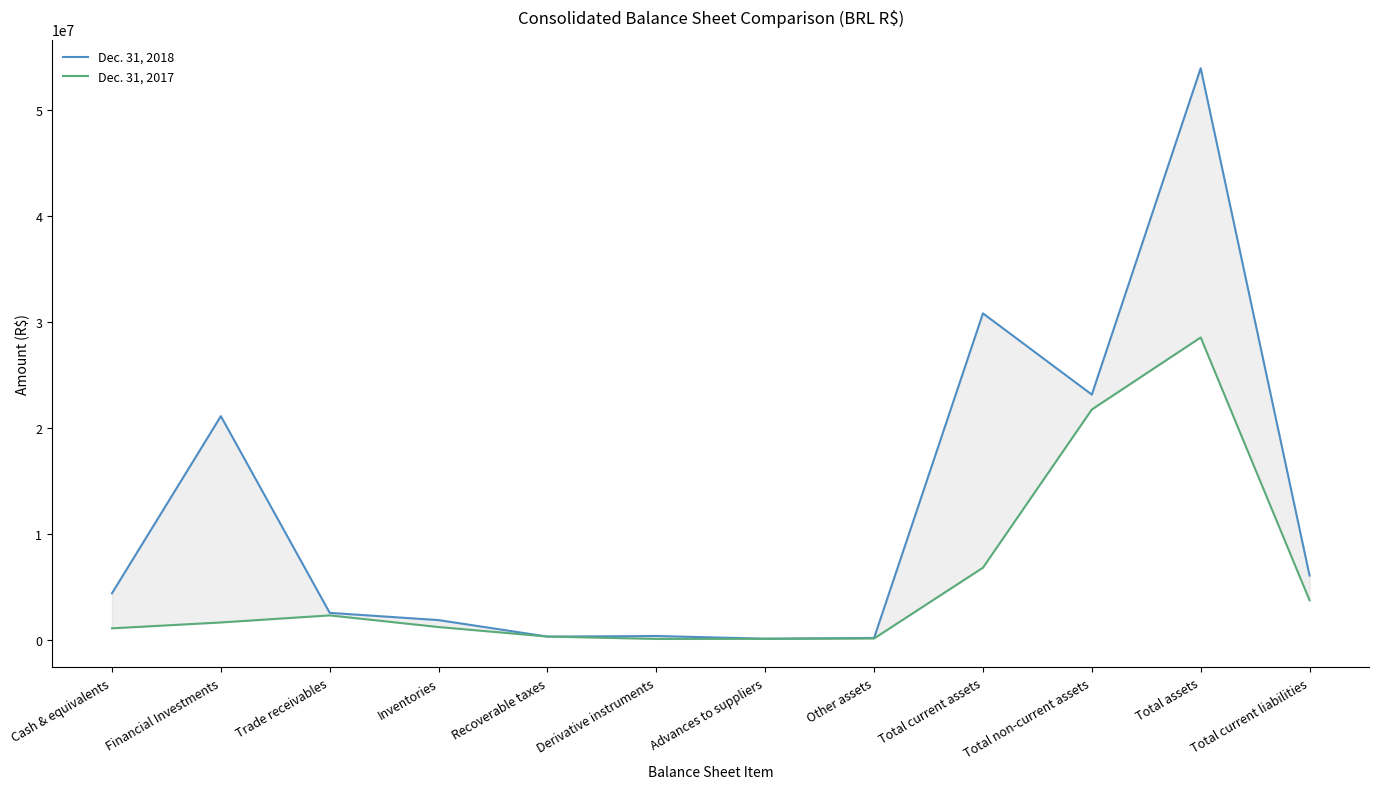

The Dec. 31, 2017 series shows 6800088 at Total current assets. True or false?

True